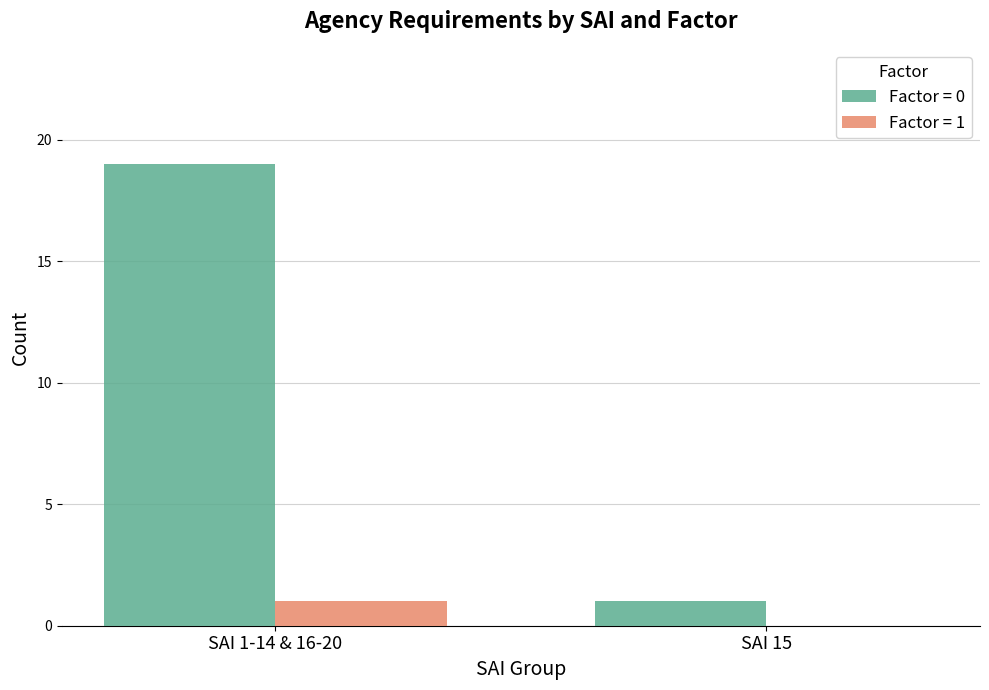

Between SAI 1-14 & 16-20 and SAI 15, which series saw the biggest shift?

Factor = 0